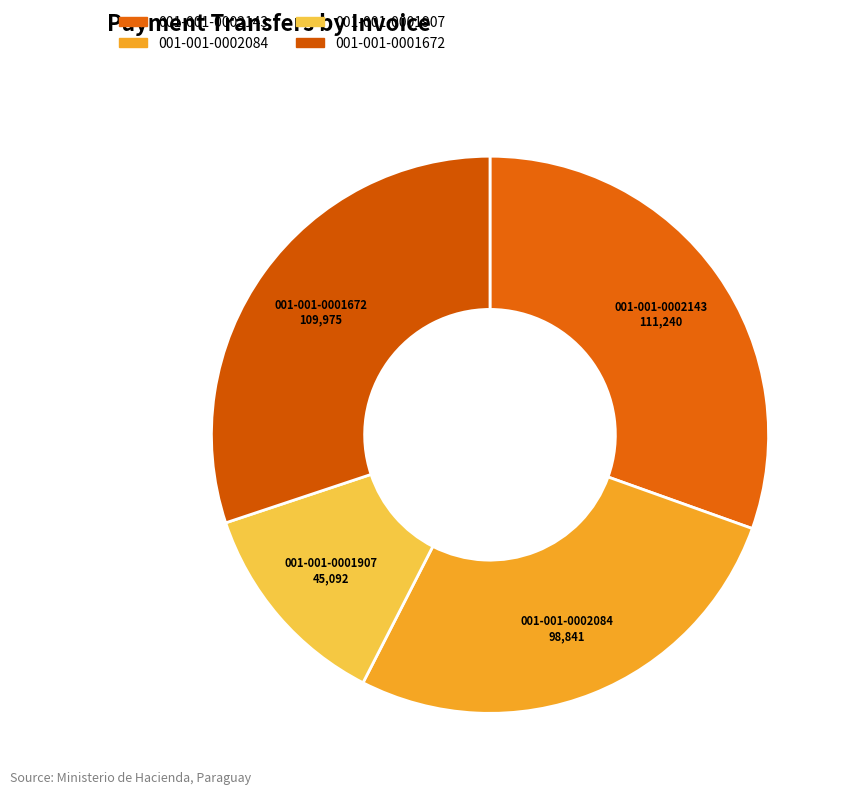

Combined, do 001-001-0002143 and 001-001-0002084 account for over 50%?

Yes